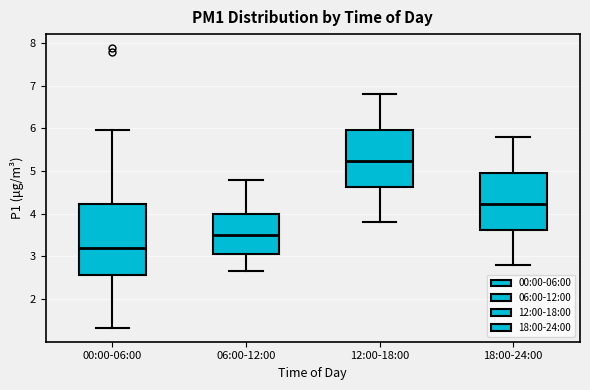

Reading left to right, read every box against the y-axis: the position of its median line, the range the box covers, and the ends of its whiskers. The values are not printed on the chart, so give them approximately, as read against the axis.

00:00-06:00: median 3.2, box 2.6 to 4.2, whiskers 1.3 to 6.0
06:00-12:00: median 3.5, box 3.1 to 4.0, whiskers 2.7 to 4.8
12:00-18:00: median 5.2, box 4.6 to 6.0, whiskers 3.8 to 6.8
18:00-24:00: median 4.2, box 3.6 to 5.0, whiskers 2.8 to 5.8